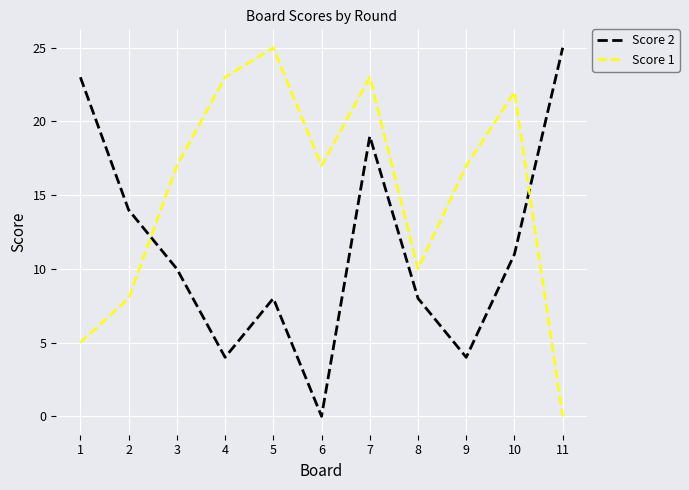

How many interior local peaks does the Score 2 series have?

2